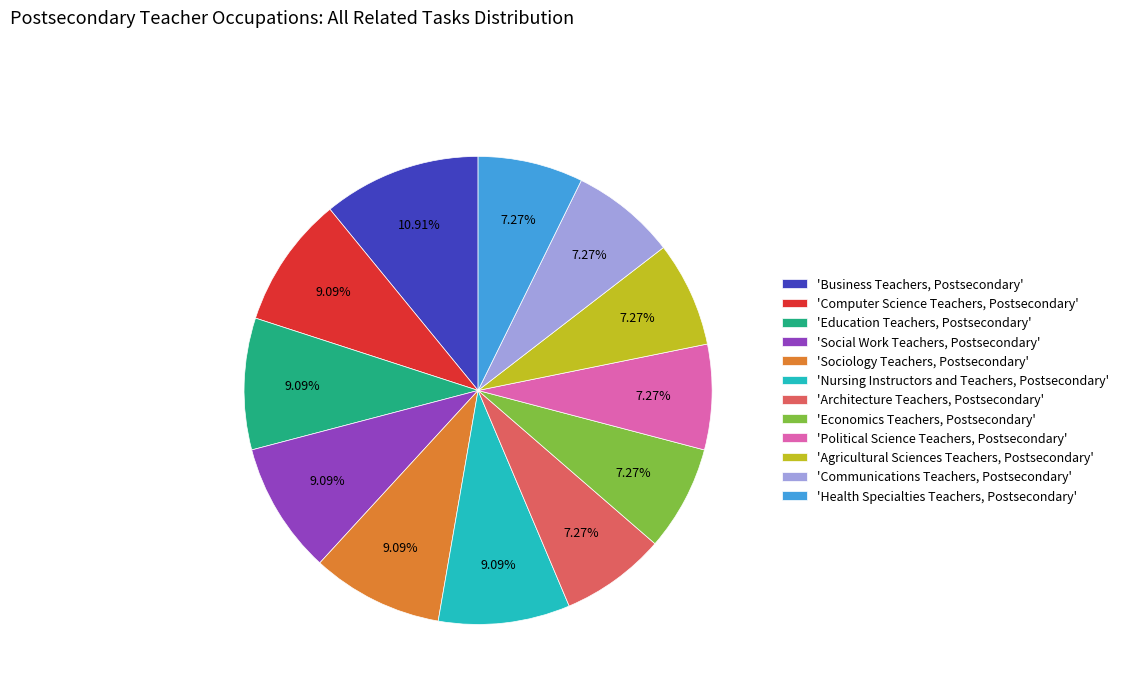

Count the number of slices in the pie.

12